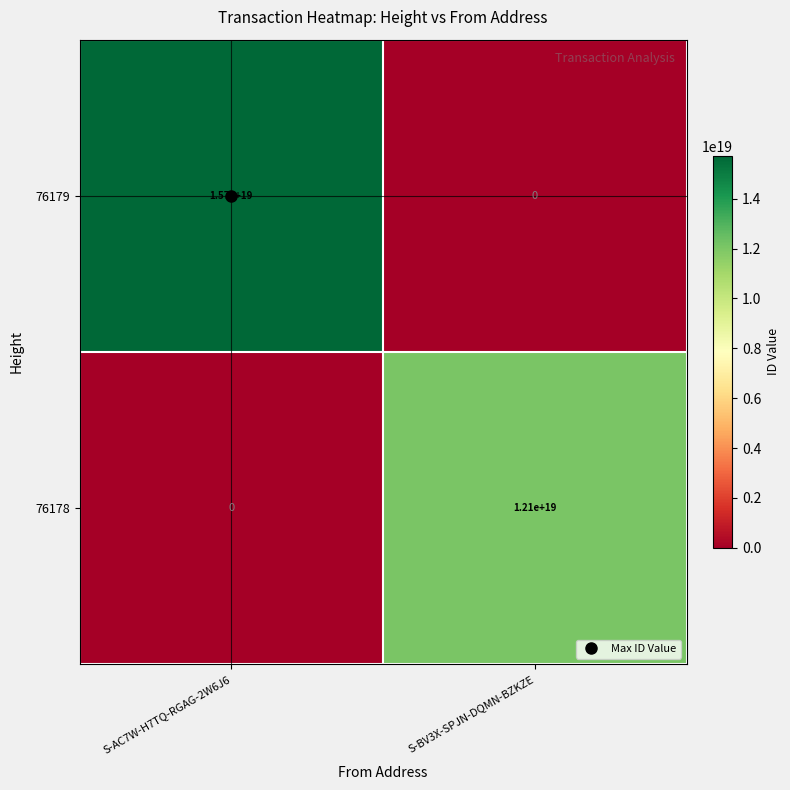

Rank the series by their average value, from highest to lowest.

76179, 76178